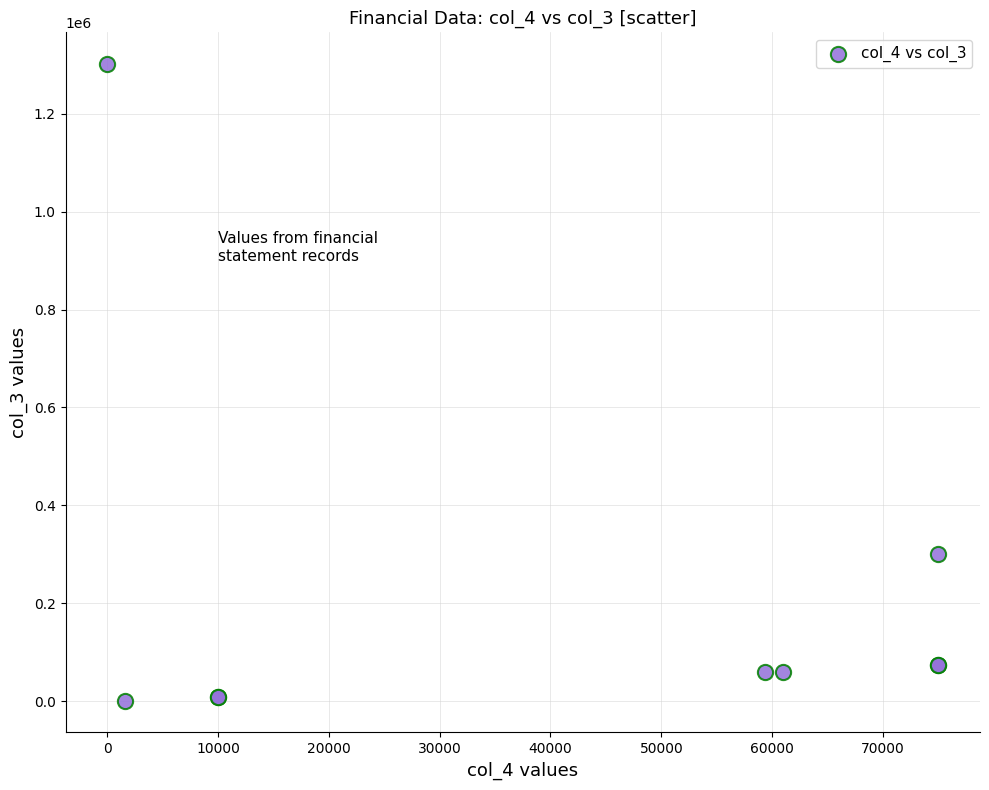

What Y value in the scatter plot is closest to 651220?

300000.0